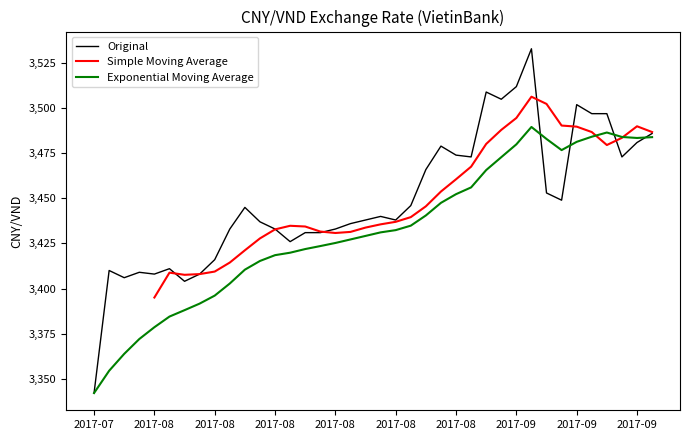

What is the ratio of the value at 2017-09-21 to the value at 2017-07-28?

1.0